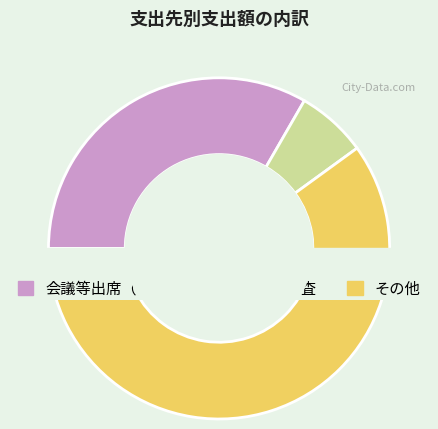

To the nearest percent, what percentage of the pie is 委託調査?

7%